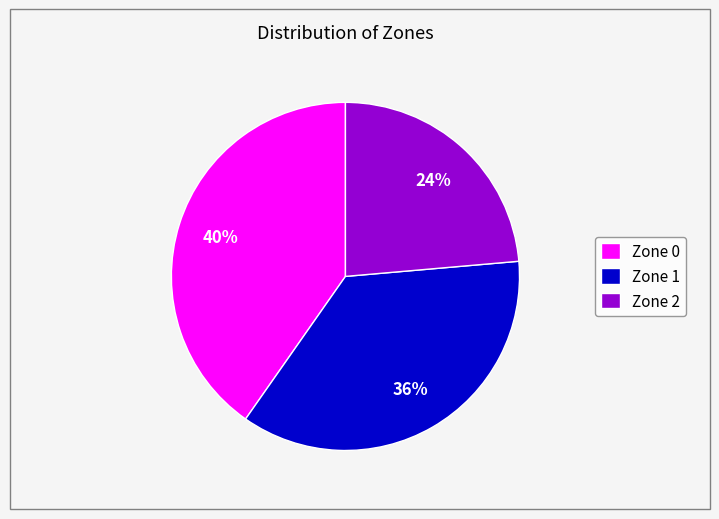

How many slices are in this pie chart?

3